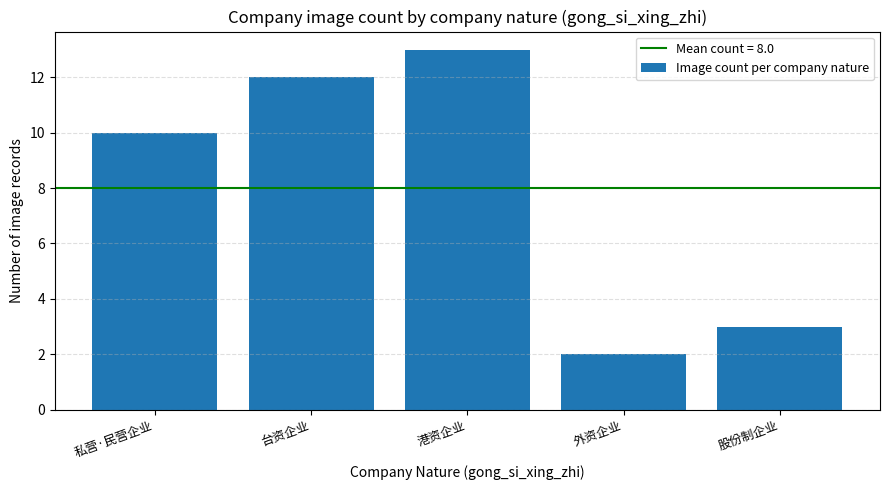

True or false: the data shows 23 at 港资企业.

False